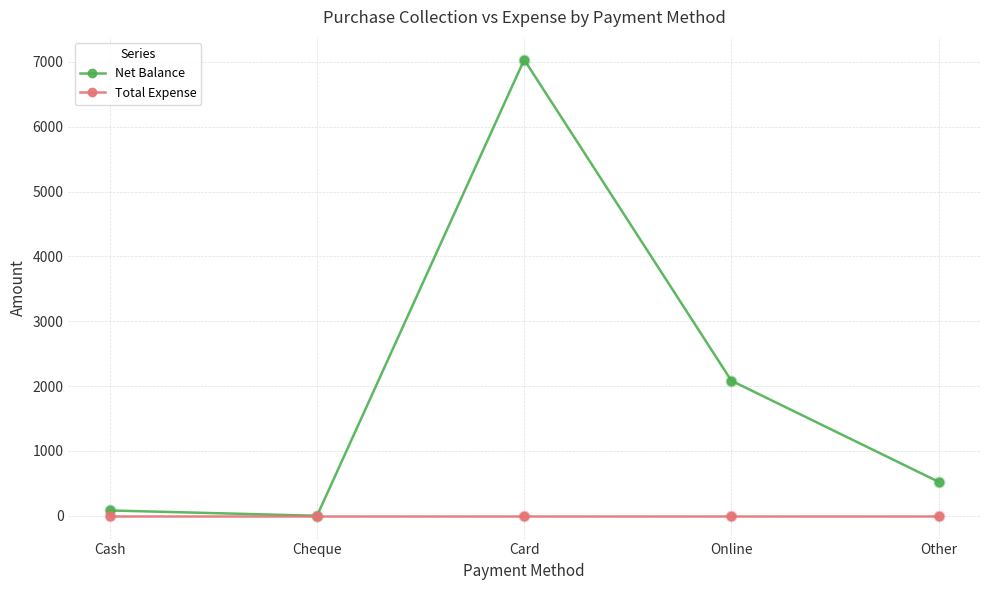

What is the spread (max minus min) of values at Other?

524